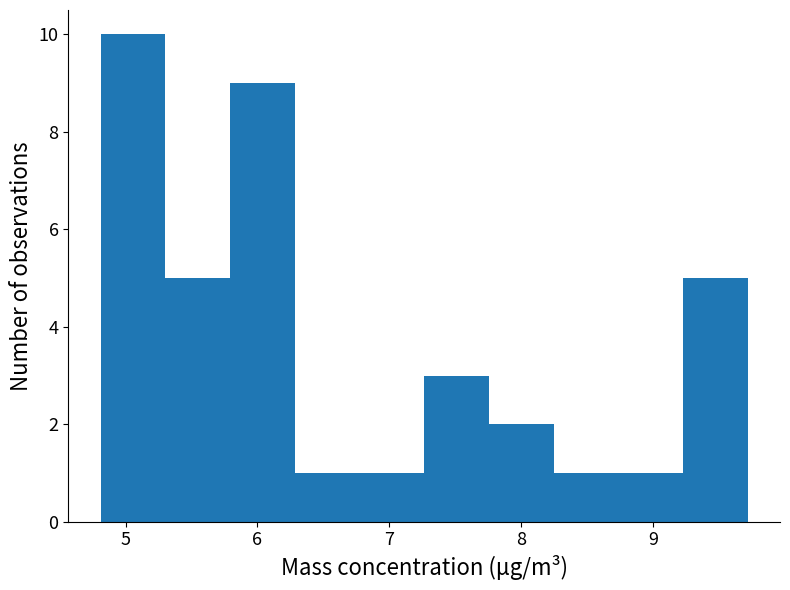

Which range on the x-axis has the tallest bar?

4.8 to 5.3